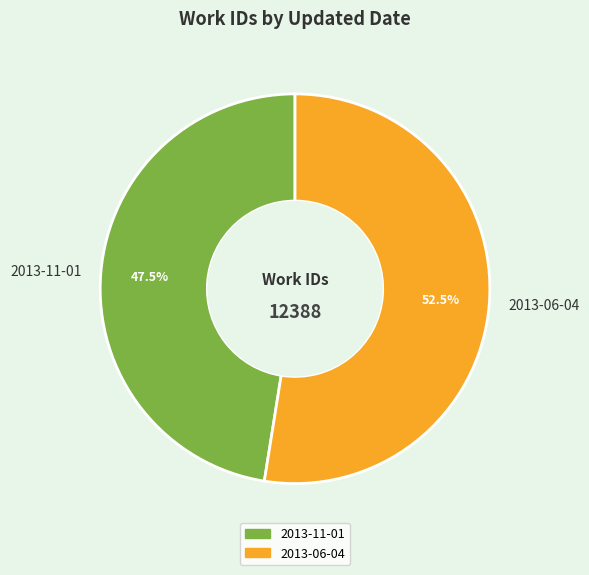

Is there any slice that represents more than half of the pie?

Yes